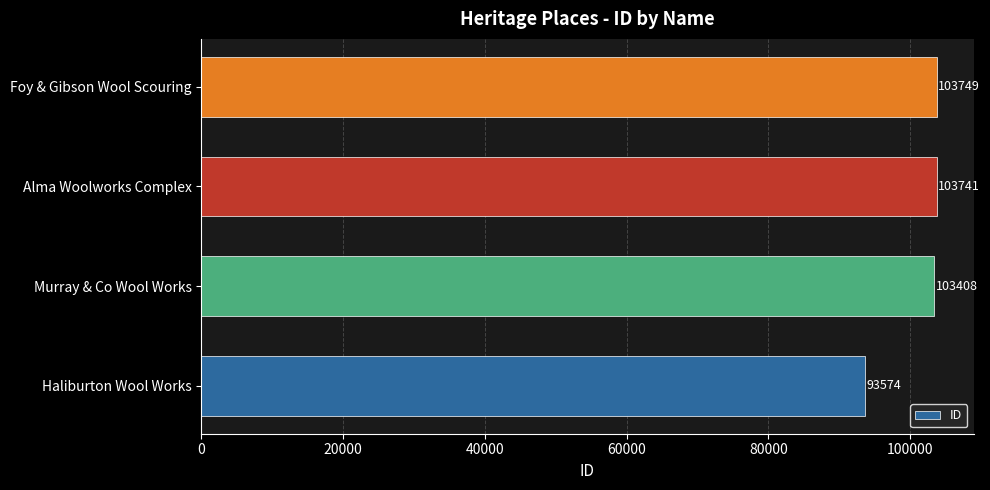

Between Murray & Co Wool Works and Haliburton Wool Works, which is larger?

Murray & Co Wool Works